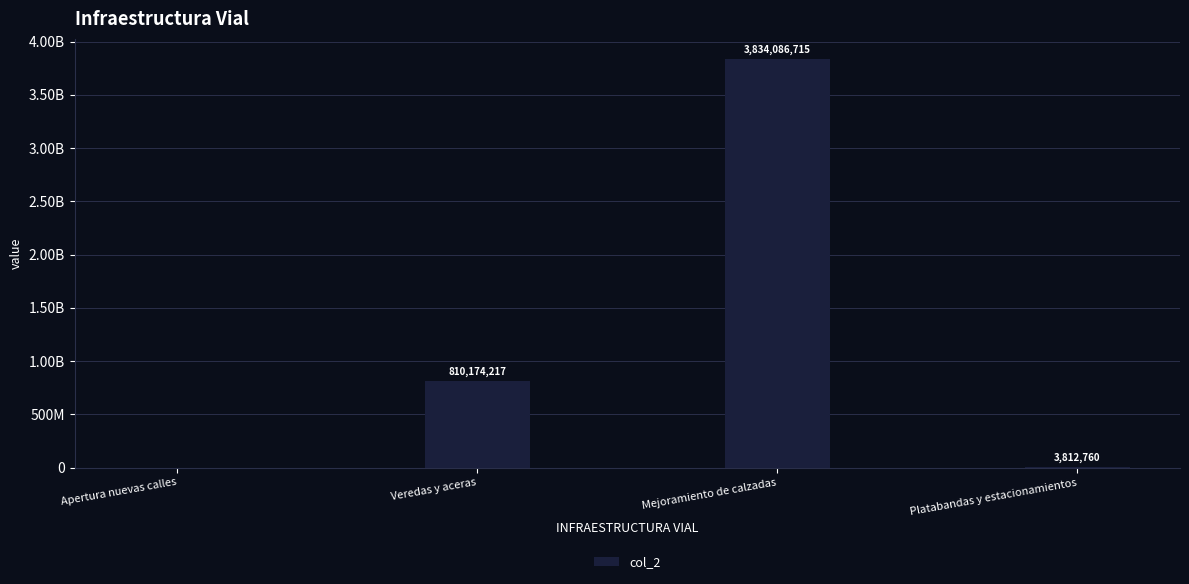

How many data points are less than 810174217?

2